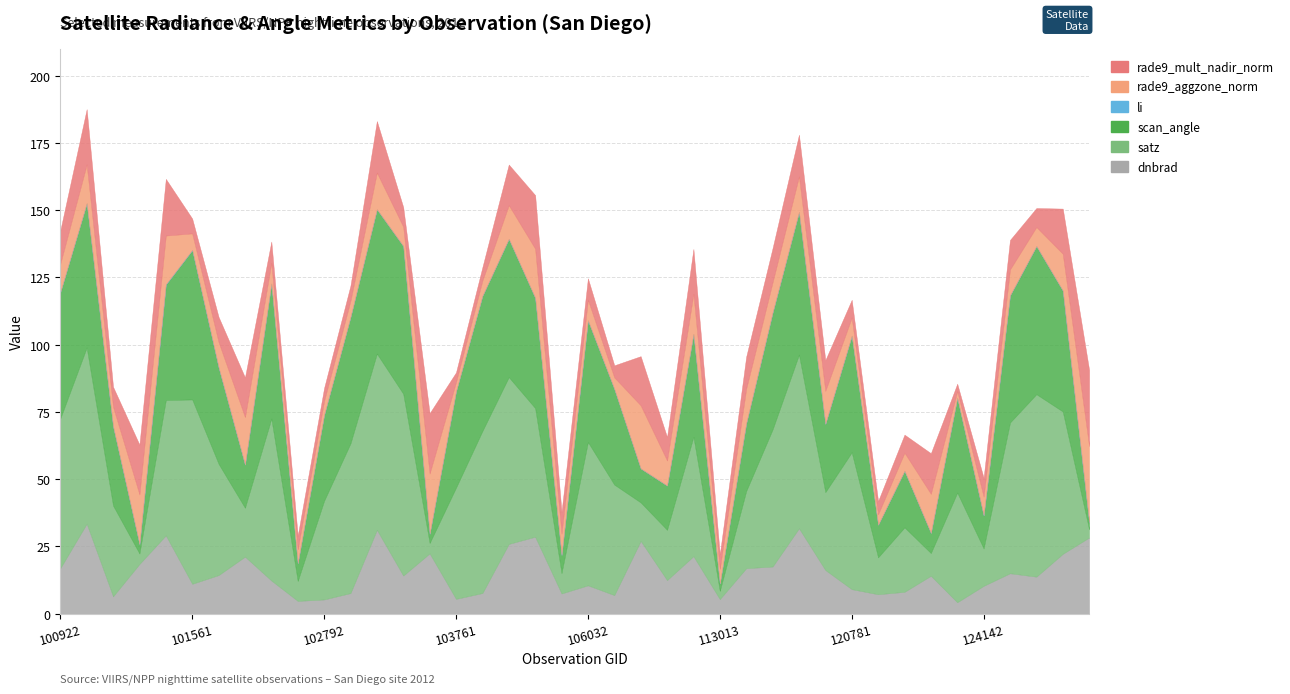

The value of rade9_mult_nadir_norm at 120781 is 6.6. True or false?

True